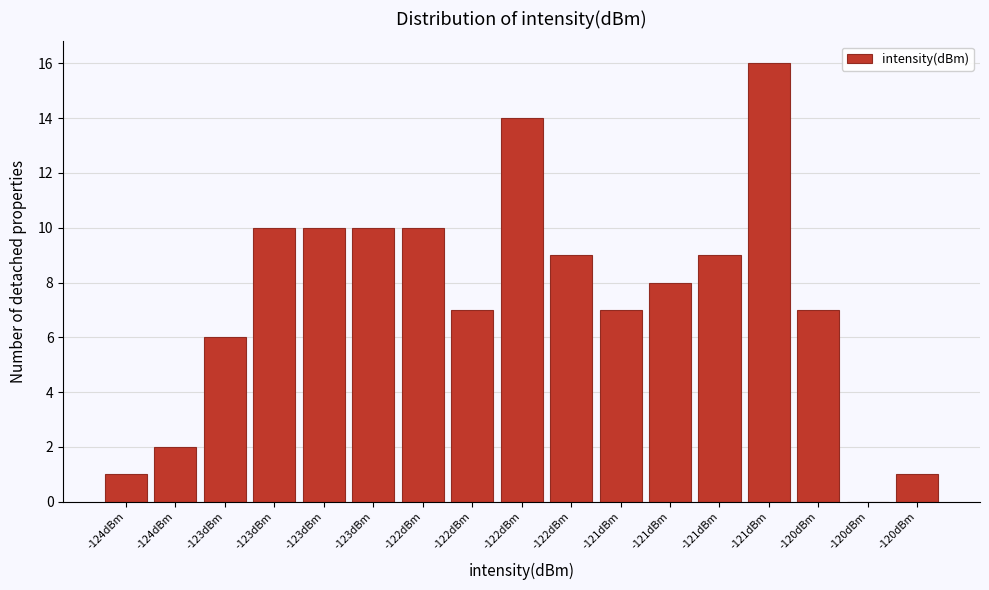

Count the number of data series in this chart.

1